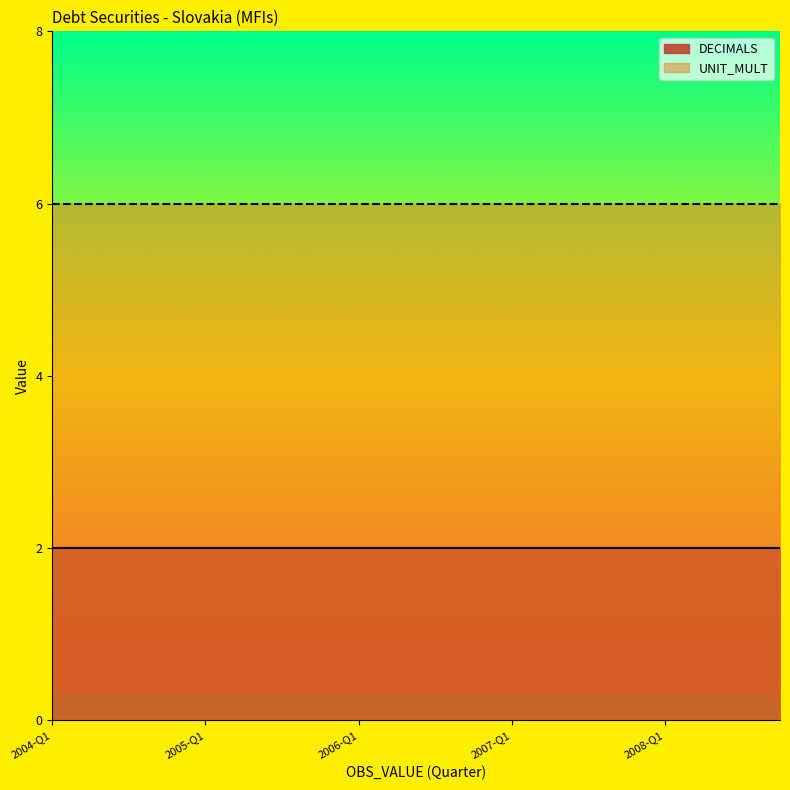

Reading left to right, what are all the values shown in this chart?

DECIMALS: 2	2	2	2	2	2	2	2	2	2	2	2	2	2	2	2	2	2	2	2
UNIT_MULT: 6	6	6	6	6	6	6	6	6	6	6	6	6	6	6	6	6	6	6	6